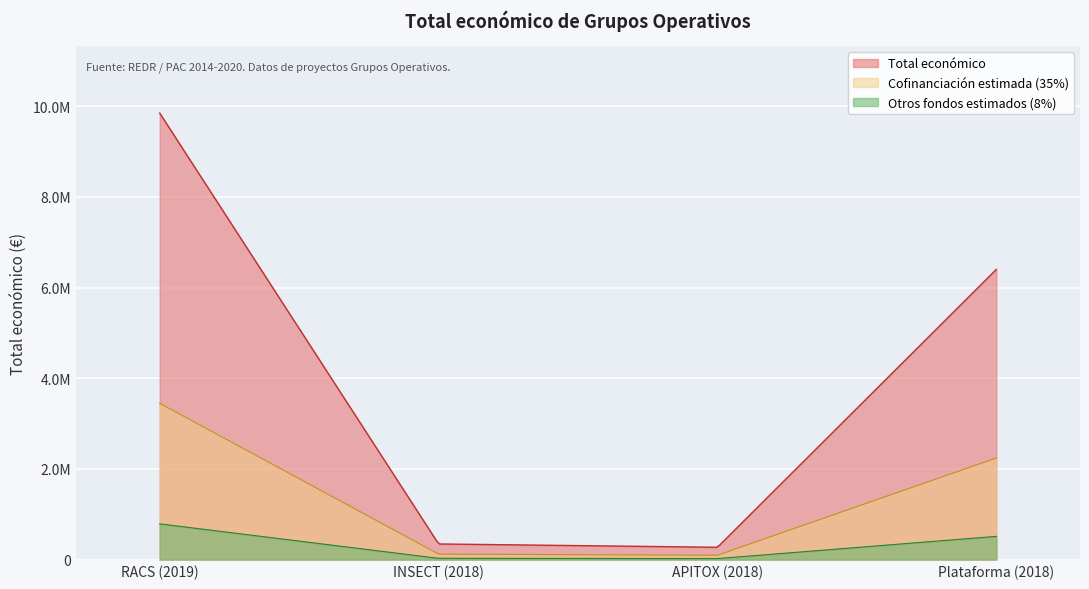

Reading left to right, list all the values displayed in this chart.

2019=9847932	2018=344243	2018=271552	2018=6401275